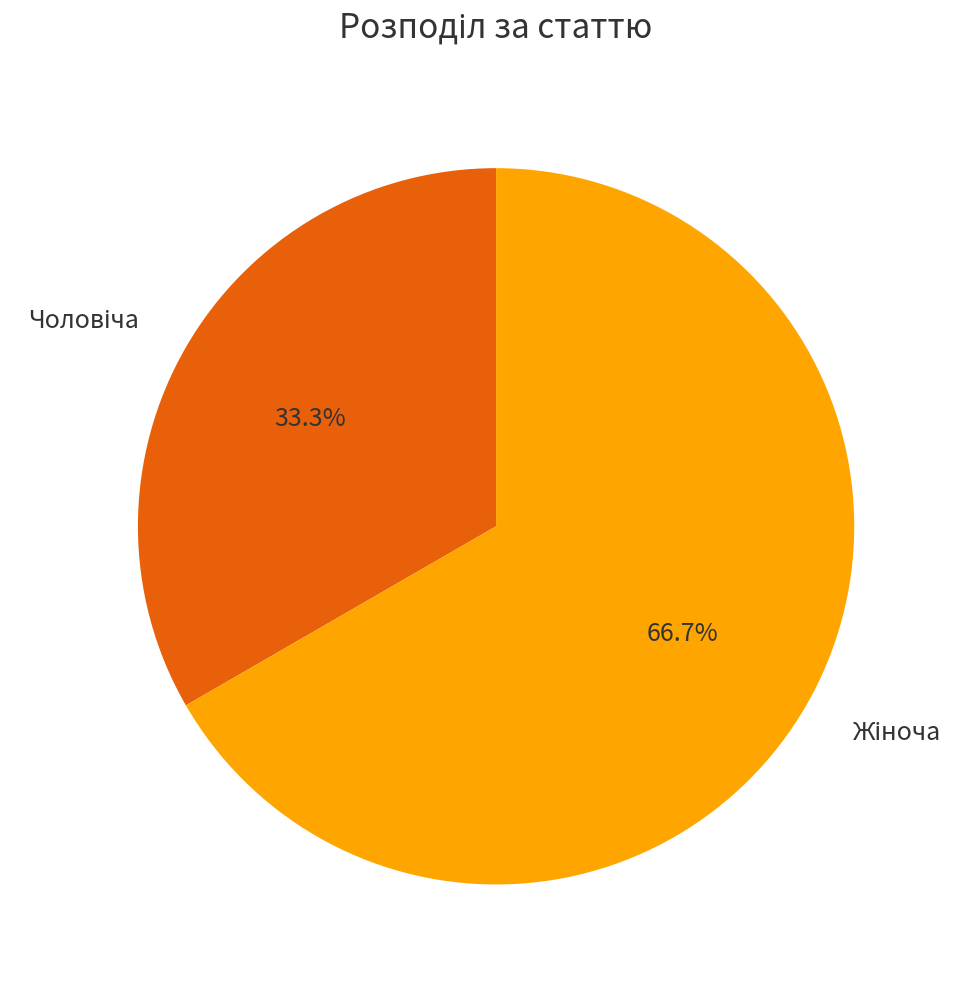

Is there a majority slice in this chart?

Yes